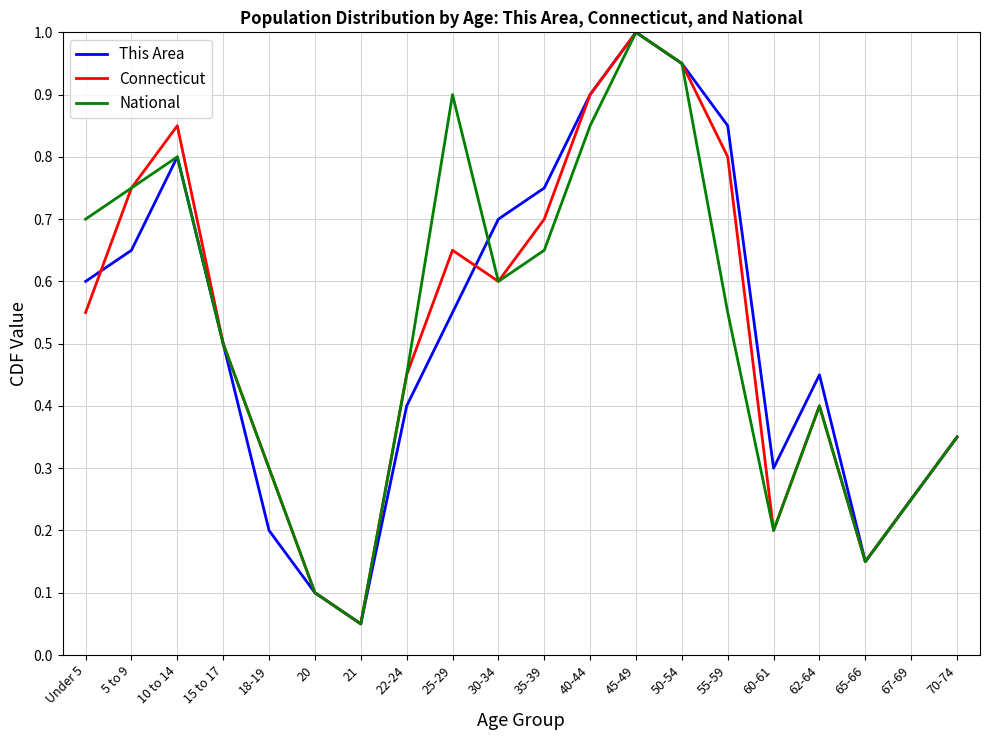

The Connecticut series shows 0.7 at 62-64. True or false?

False